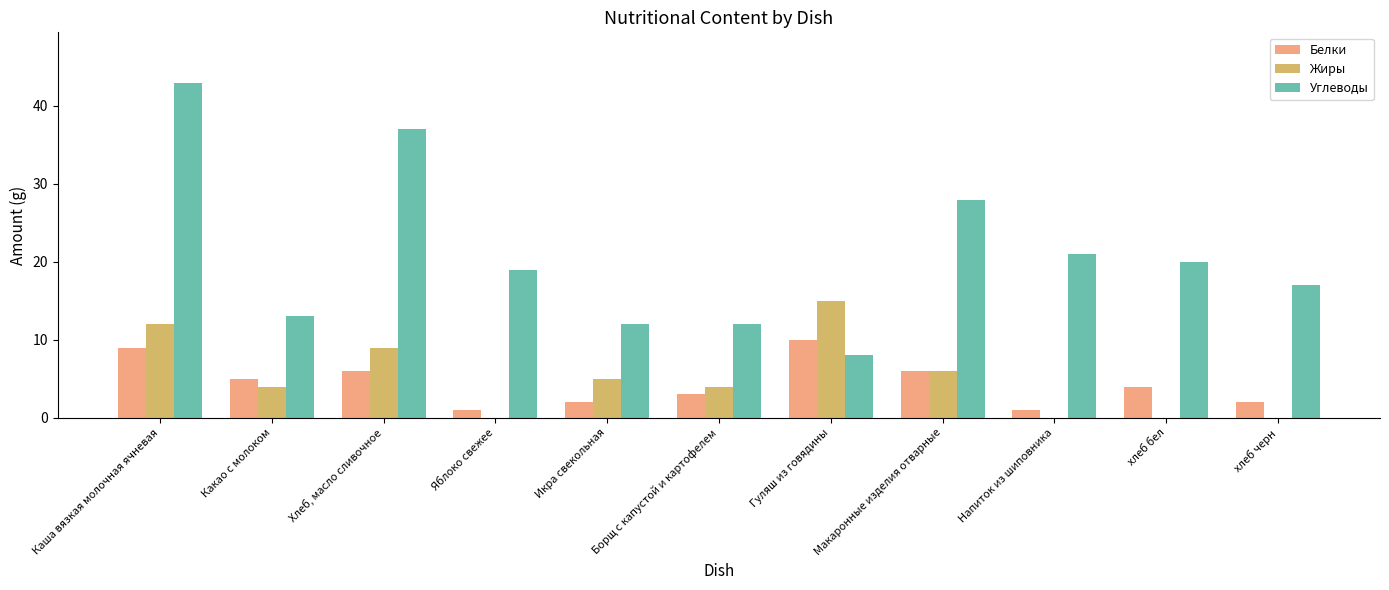

Reading left to right, transcribe all the data shown in this chart.

Белки: Каша вязкая молочная ячневая=9	Какао с молоком=5	Хлеб, масло сливочное=6	Яблоко свежее=1	Икра свекольная=2	Борщ с капустой и картофелем=3	Гуляш из говядины=10	Макаронные изделия отварные=6	Напиток из шиповника=1	хлеб бел=4	хлеб черн=2
Жиры: Каша вязкая молочная ячневая=12	Какао с молоком=4	Хлеб, масло сливочное=9	Яблоко свежее=0	Икра свекольная=5	Борщ с капустой и картофелем=4	Гуляш из говядины=15	Макаронные изделия отварные=6	Напиток из шиповника=0	хлеб бел=0	хлеб черн=0
Углеводы: Каша вязкая молочная ячневая=43	Какао с молоком=13	Хлеб, масло сливочное=37	Яблоко свежее=19	Икра свекольная=12	Борщ с капустой и картофелем=12	Гуляш из говядины=8	Макаронные изделия отварные=28	Напиток из шиповника=21	хлеб бел=20	хлеб черн=17